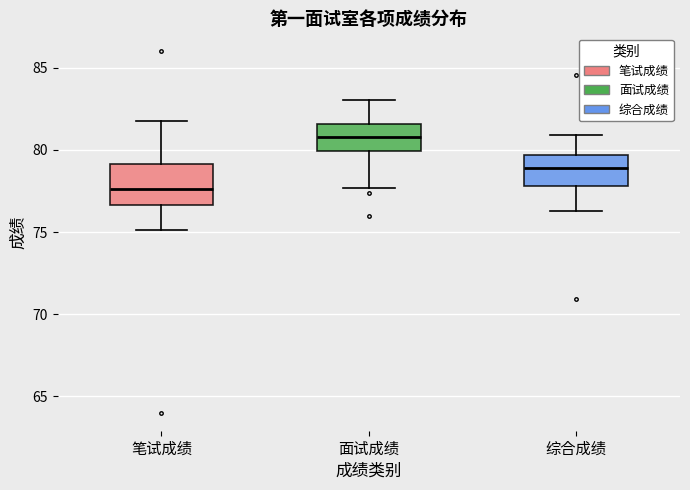

Reading left to right, read every box against the y-axis: the position of its median line, the range the box covers, and the ends of its whiskers. The values are not printed on the chart, so give them approximately, as read against the axis.

笔试成绩: median 77.5, box 76.5 to 79.0, whiskers 75.0 to 82.0
面试成绩: median 81.0, box 80.0 to 81.5, whiskers 77.5 to 83.0
综合成绩: median 79.0, box 78.0 to 79.5, whiskers 76.5 to 81.0